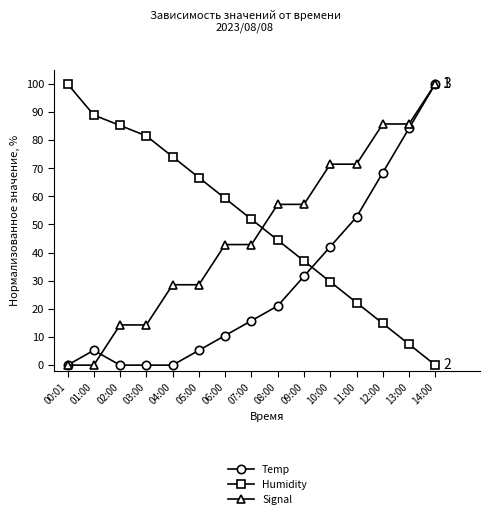

Is the value of Temp at 06:00 greater than the value of Signal at 06:00?

No